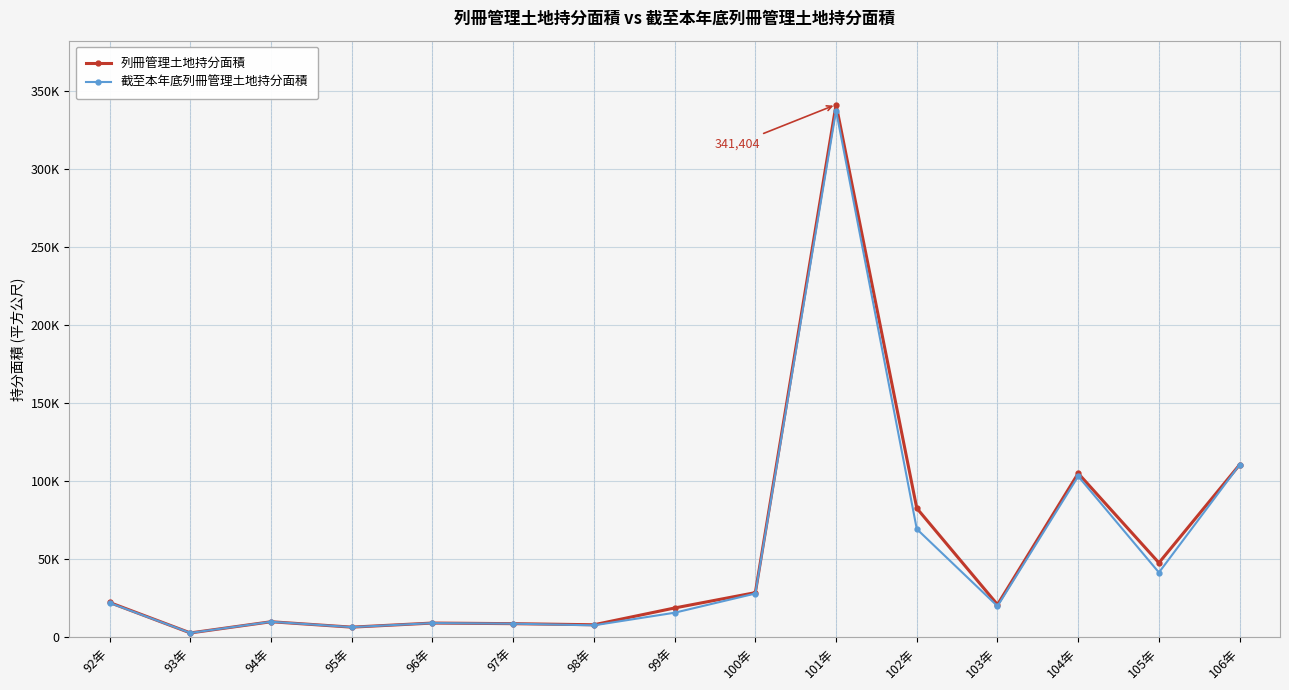

What are all the series names shown in the legend?

列冊管理土地持分面積, 截至本年底列冊管理土地持分面積